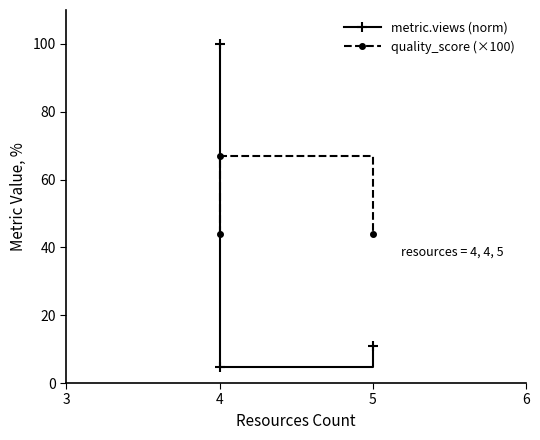

What is the difference between the maximum and second lowest values in the quality_score (×100) series?

23.0